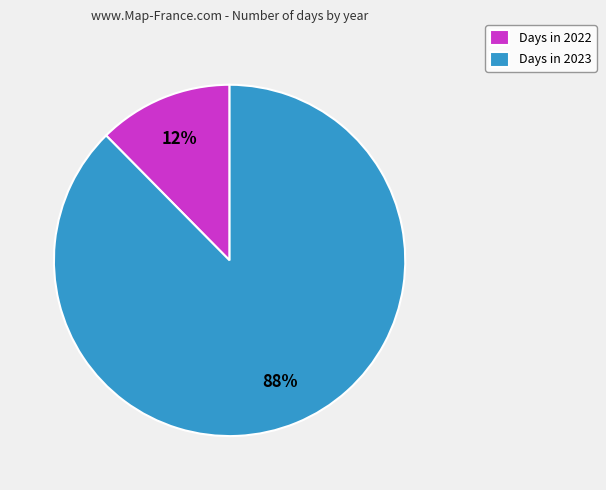

Which category accounts for the majority?

Days in 2023